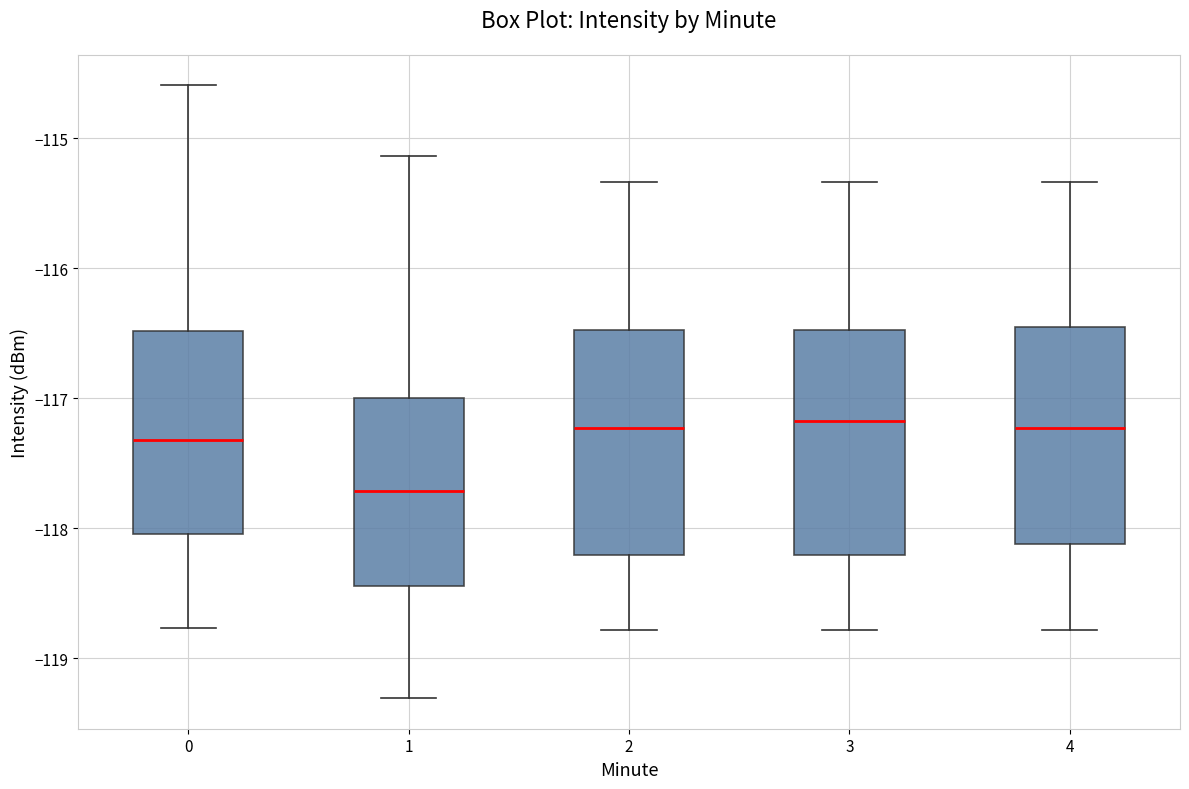

Which box's median line is the lowest?

1